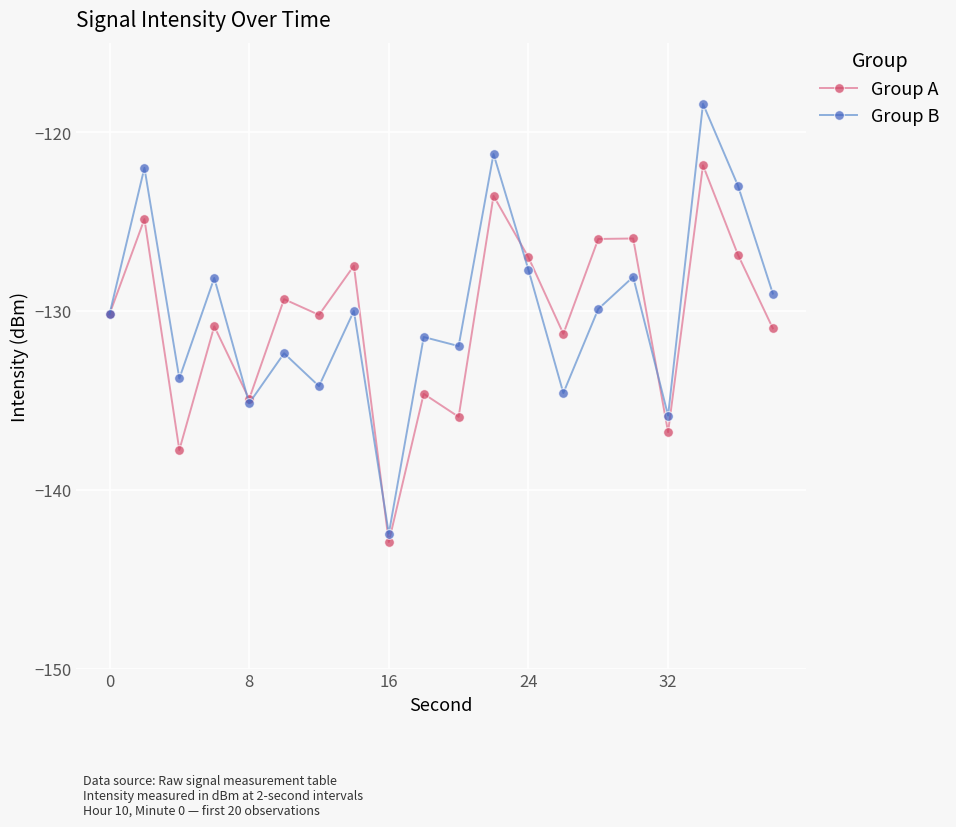

What is the highest value of the Group A series?

-121.9